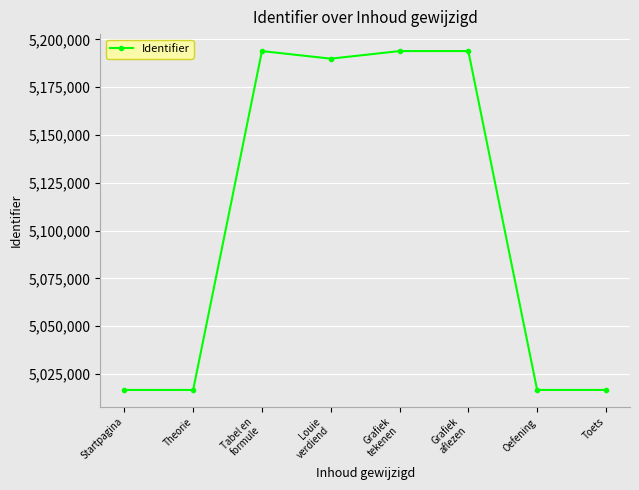

How many lines are shown in the chart?

1